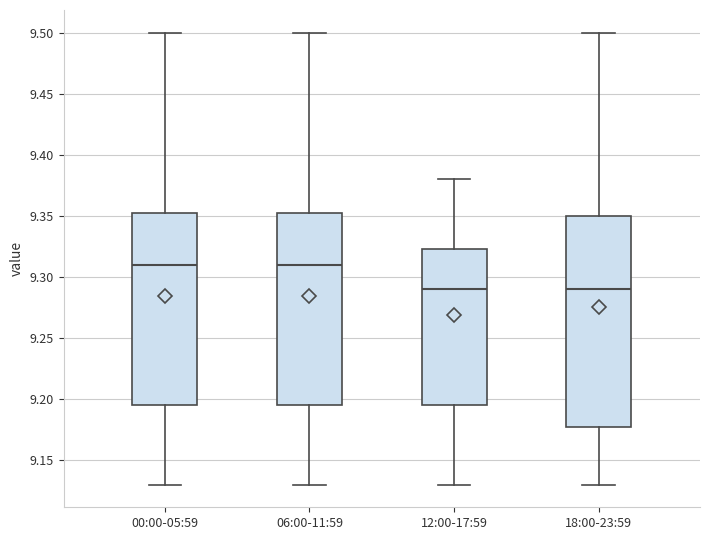

Reading left to right, transcribe this box plot: for each box, give where its median line is, the range the box spans, and where its two whiskers end, as read against the y-axis. The values are not printed on the chart, so give them approximately, as read against the axis.

00:00-05:59: median 9.310, box 9.195 to 9.355, whiskers 9.130 to 9.500
06:00-11:59: median 9.310, box 9.195 to 9.355, whiskers 9.130 to 9.500
12:00-17:59: median 9.290, box 9.195 to 9.325, whiskers 9.130 to 9.380
18:00-23:59: median 9.290, box 9.180 to 9.350, whiskers 9.130 to 9.500